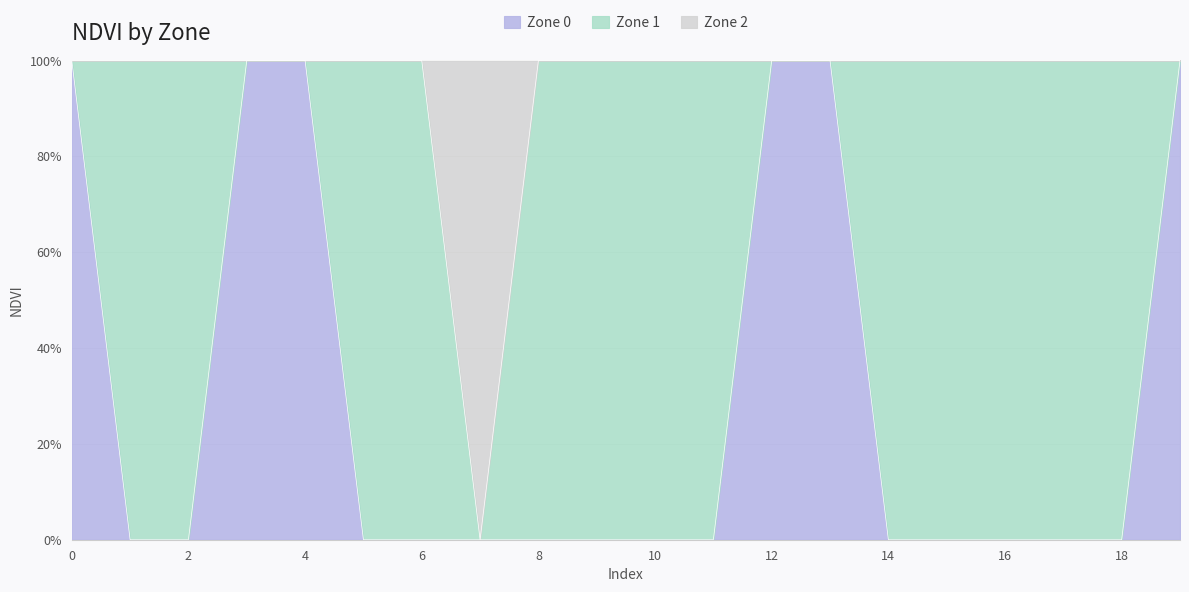

True or false: Zone 0 and Zone 2 cross at least once.

False